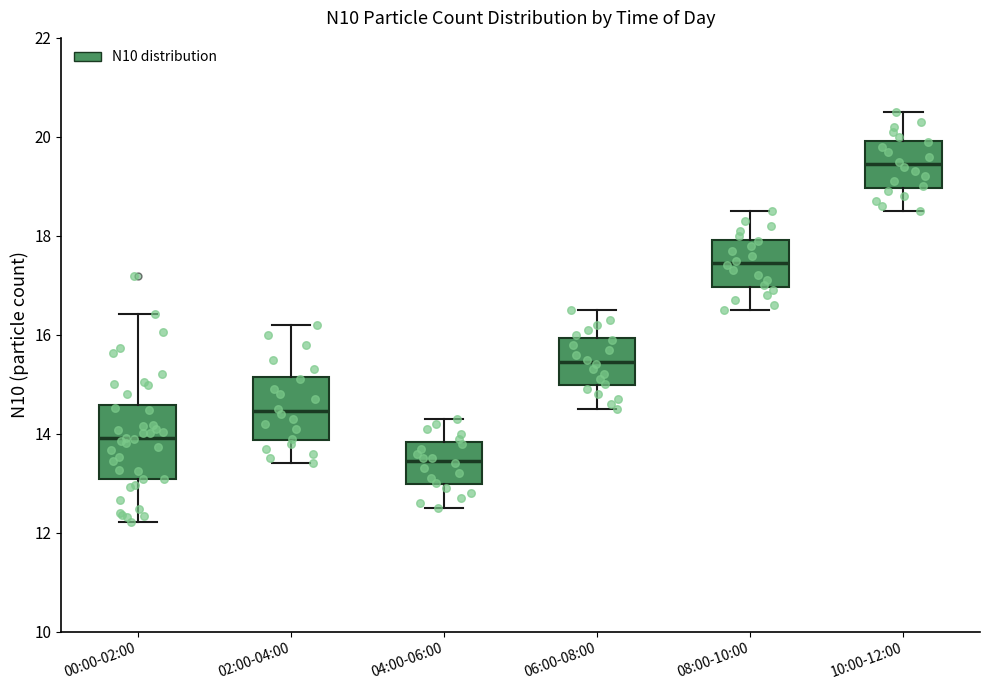

Comparing the boxes themselves (not the whiskers), which one is the tallest?

00:00-02:00